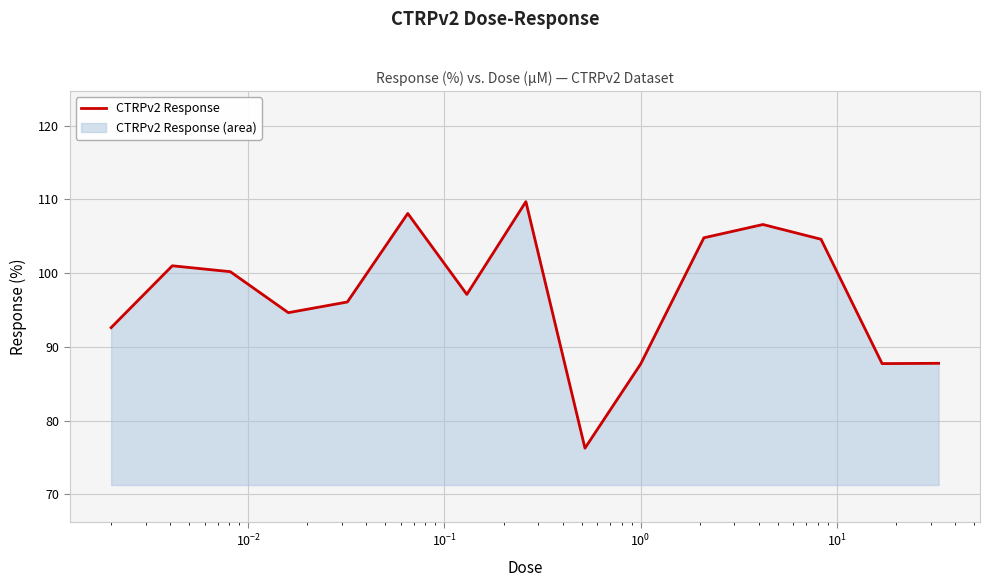

What is the maximum value shown in the chart?

109.7